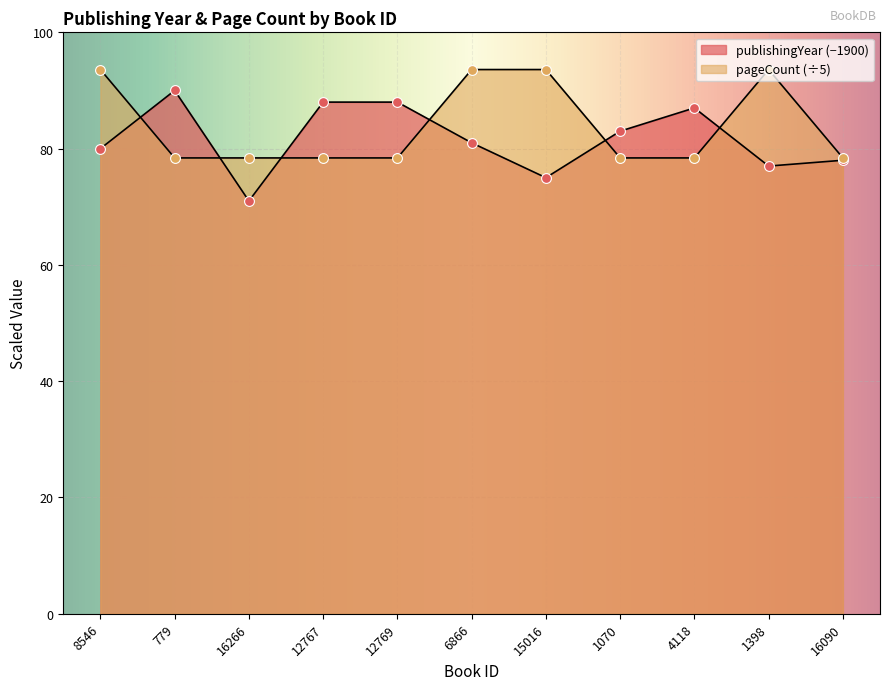

What is the total value across all series at 1398?

170.6